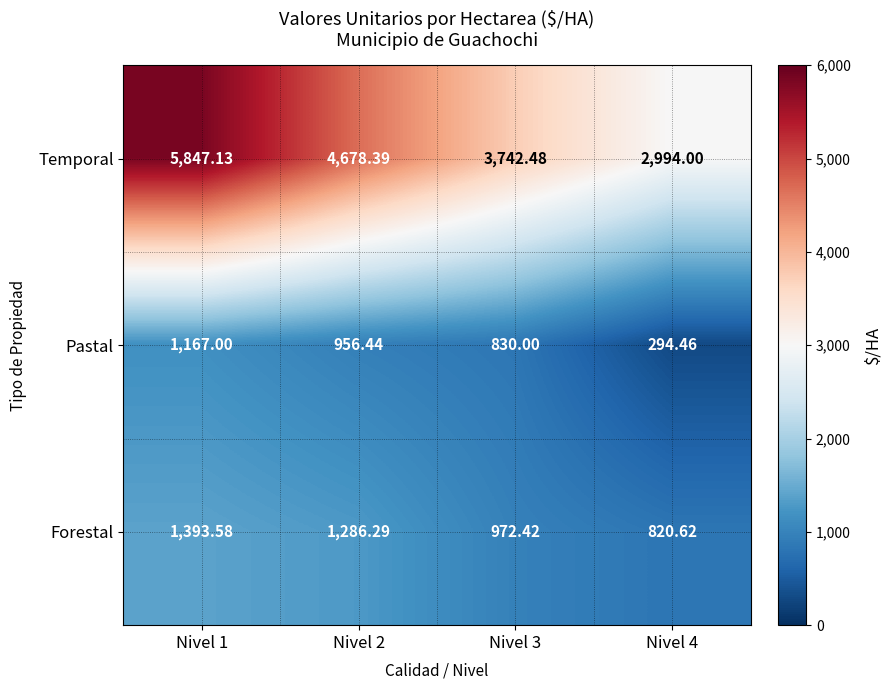

Rank the series at Nivel 2 from lowest to highest value.

Pastal, Forestal, Temporal